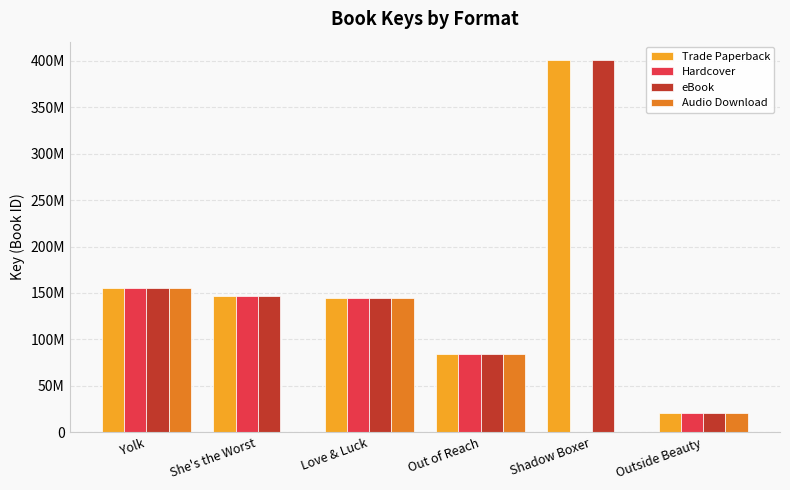

Are the bars horizontal?

No